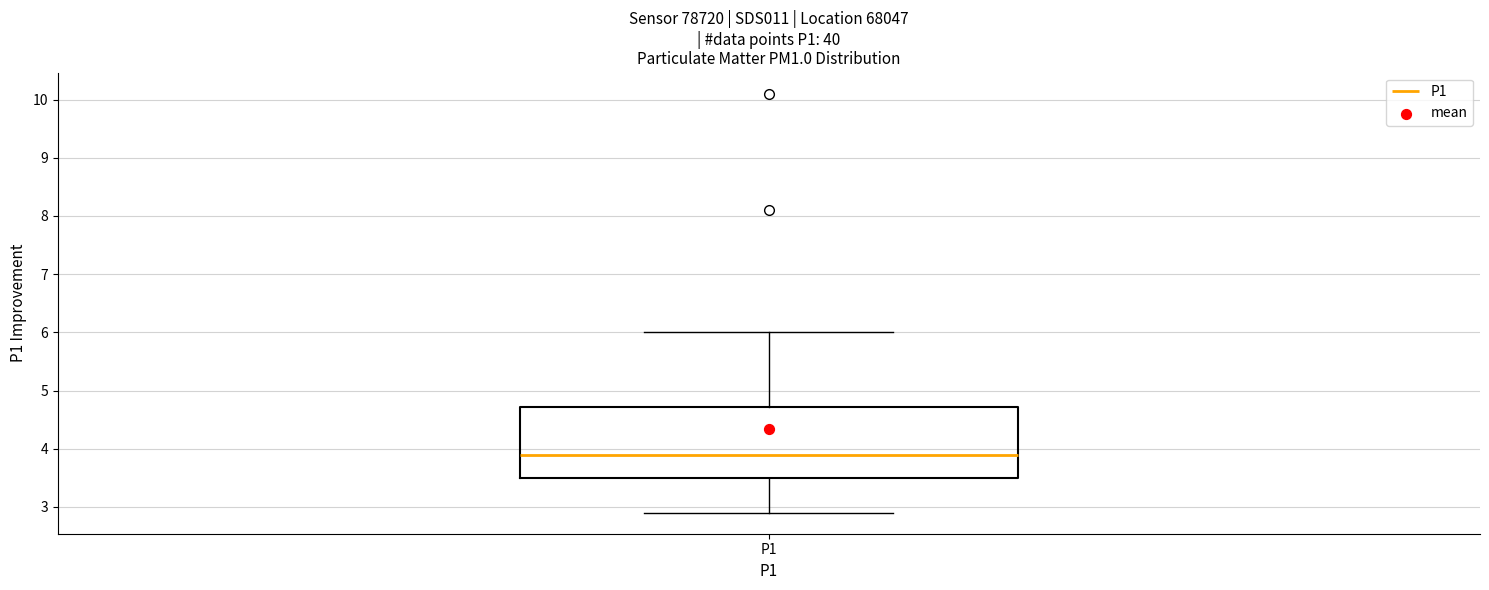

Read this box plot against the y-axis: the position of the median line, the range covered by the box, and the ends of both whiskers. The values are not printed on the chart, so give them approximately, as read against the axis.

median 3.9, box 3.5 to 4.7, whiskers 2.9 to 6.0